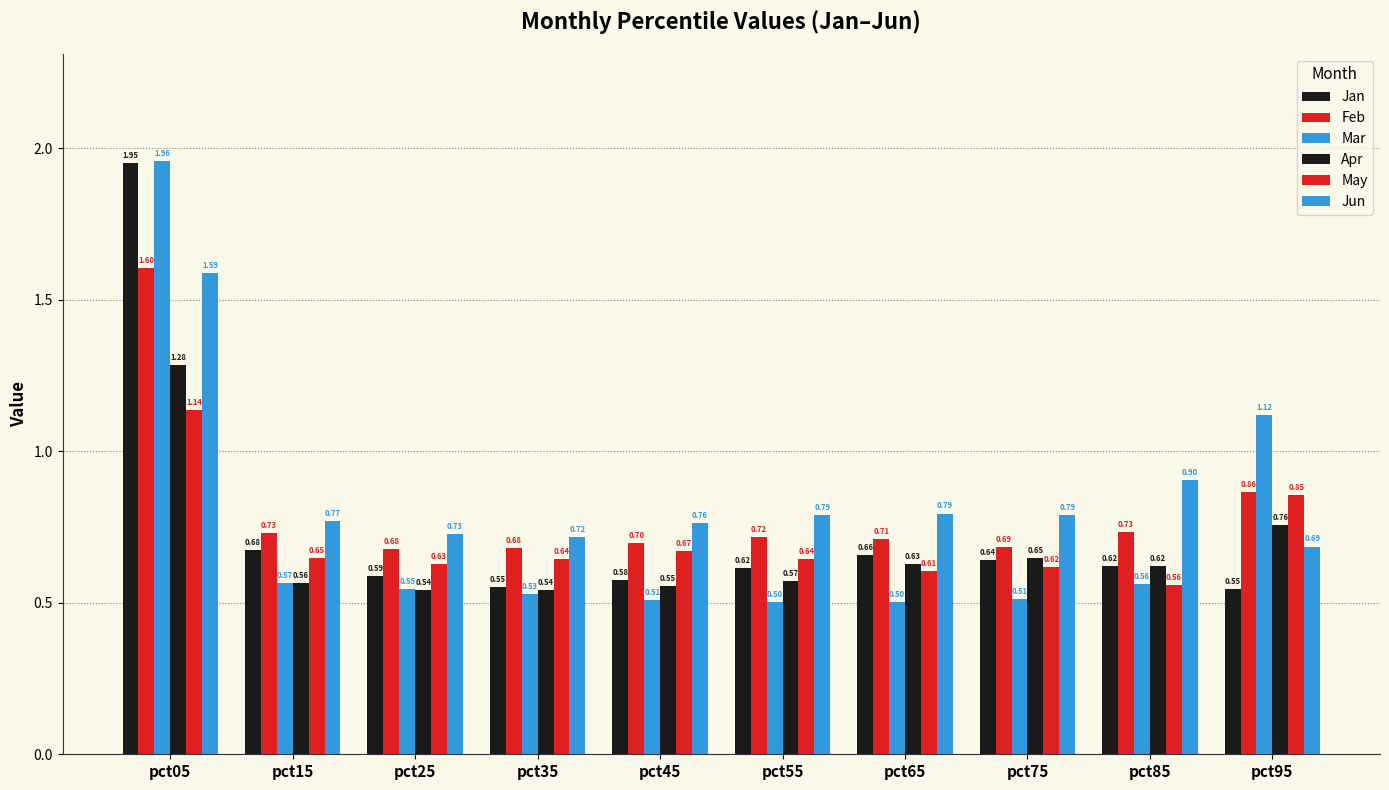

At which label is Apr closest to 0?

pct25